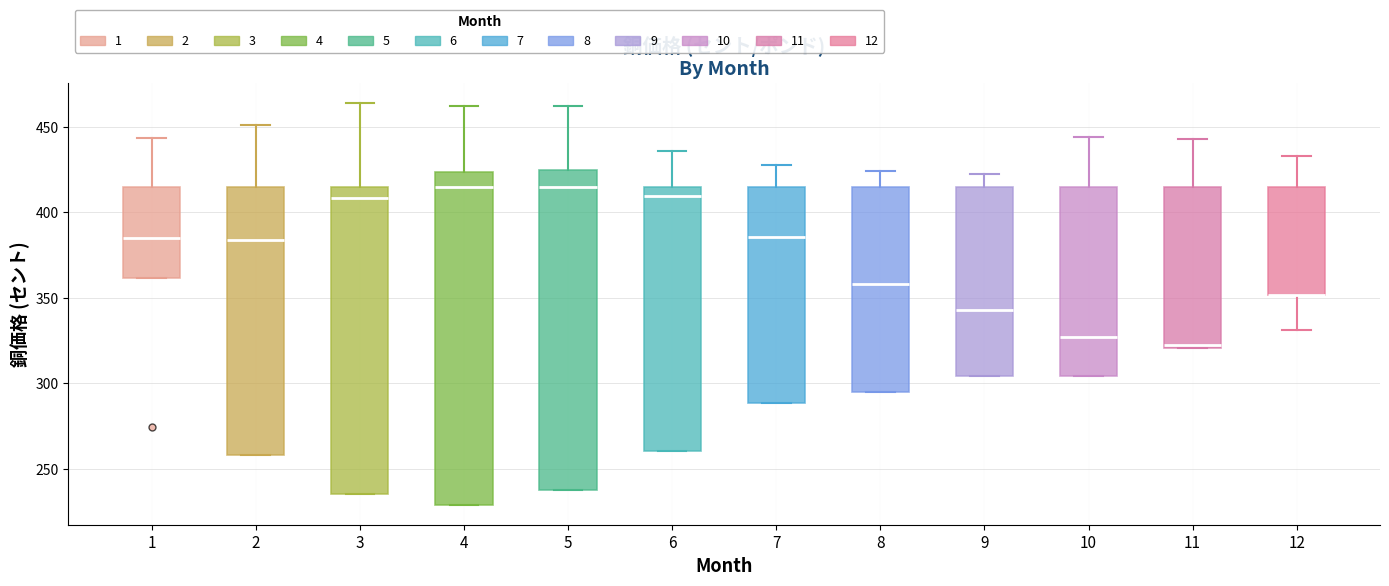

Comparing the boxes themselves (not the whiskers), which one is the tallest?

4